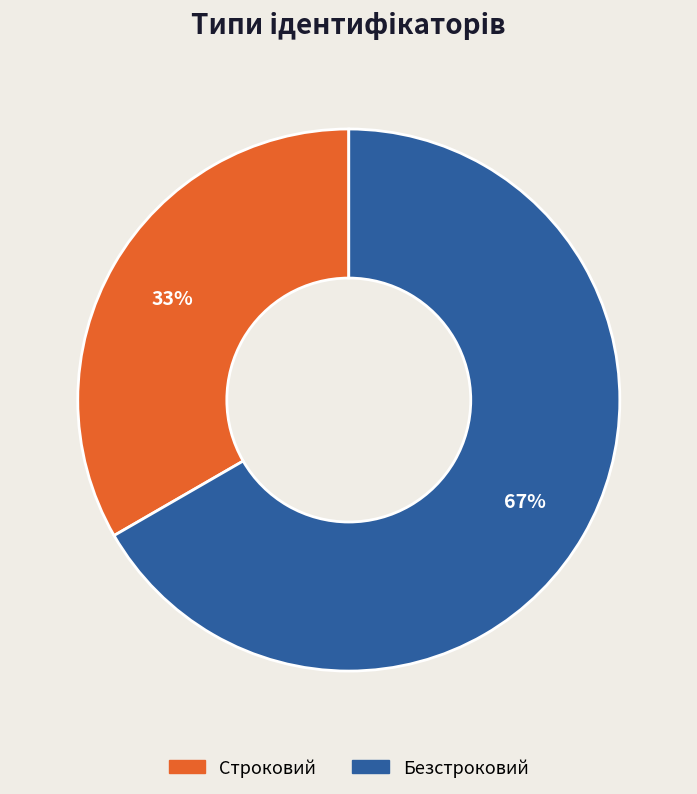

How many segments does this pie chart have?

2